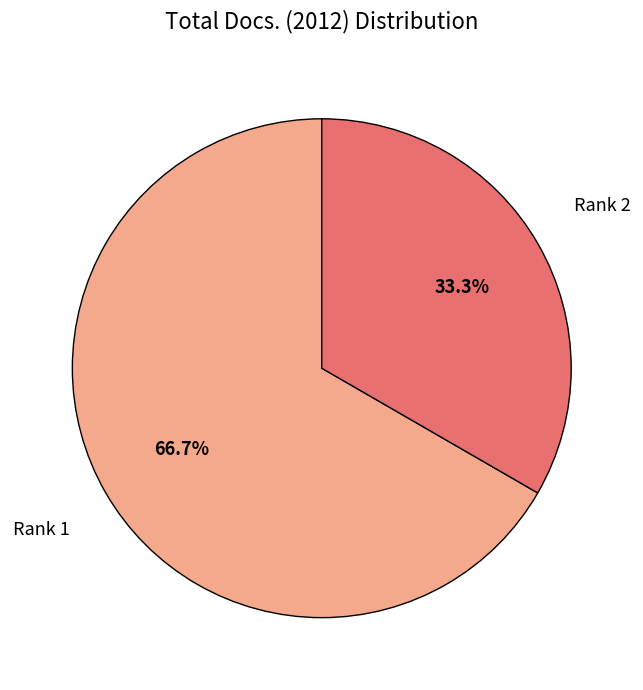

Rank the categories by value from highest to lowest.

Rank 1, Rank 2